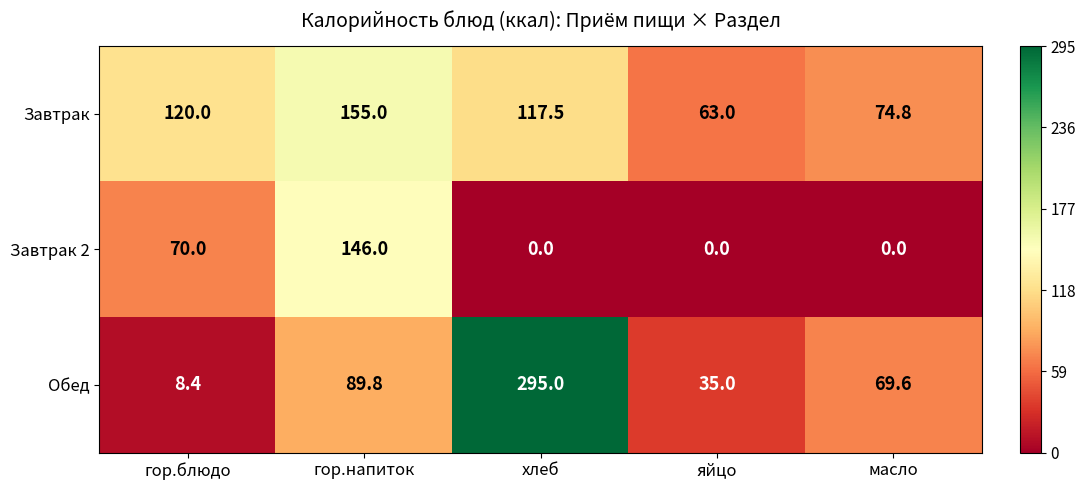

At which category is the sum across all series the highest?

хлеб